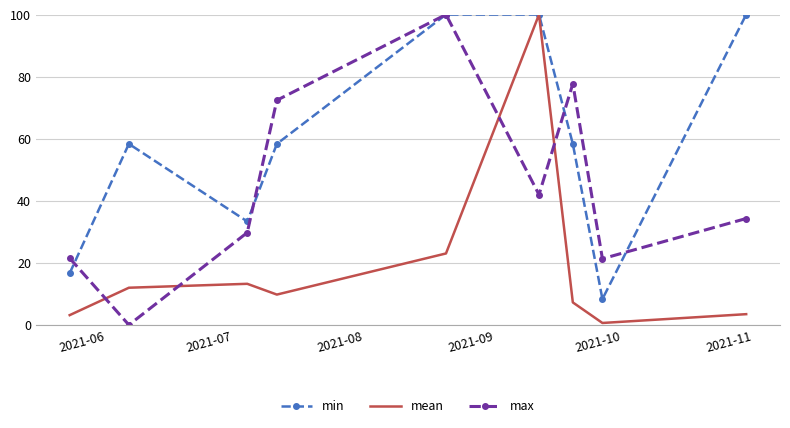

Which series has the largest total across all categories?

min